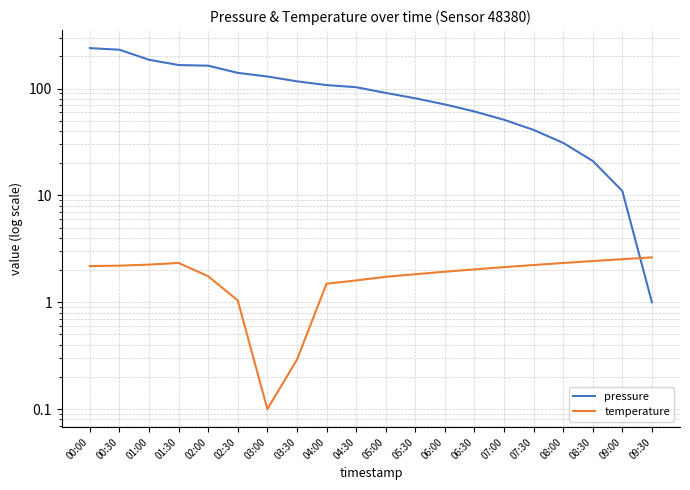

Rank the categories by pressure value from lowest to highest.

09:30, 09:00, 08:30, 08:00, 07:30, 07:00, 06:30, 06:00, 05:30, 05:00, 04:30, 04:00, 03:30, 03:00, 02:30, 02:00, 01:30, 01:00, 00:30, 00:00